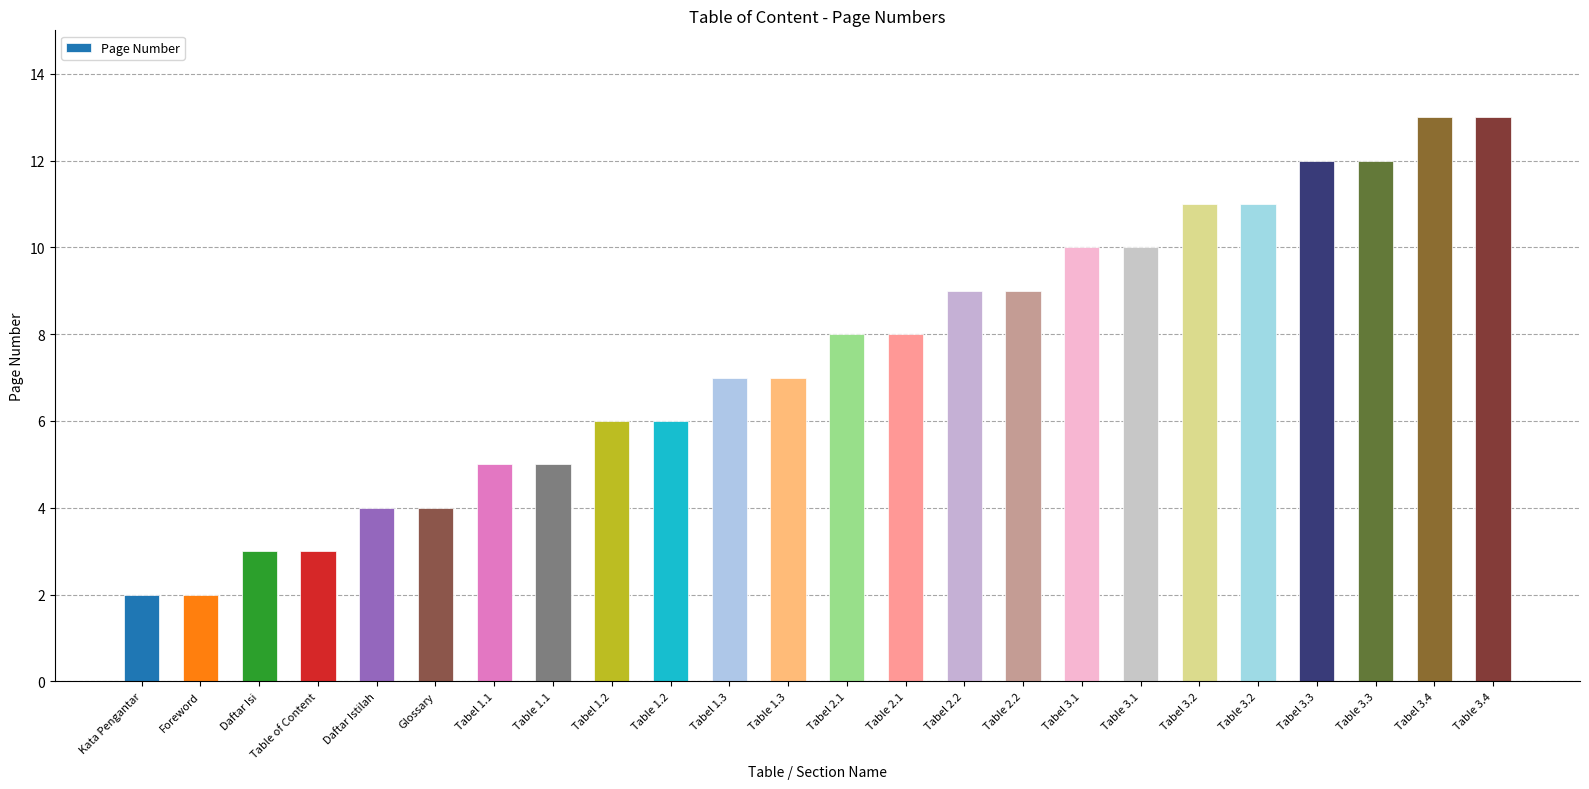

What is the approximate value at Table 1.3?

7